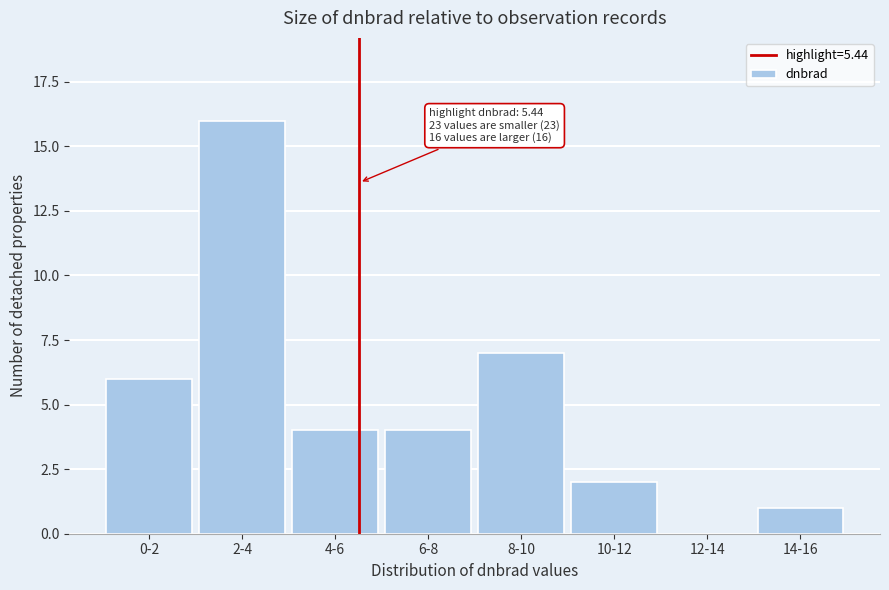

Reading right to left, what are all the values shown in this chart?

14-16=1	12-14=0	10-12=2	8-10=7	6-8=4	4-6=4	2-4=16	0-2=6